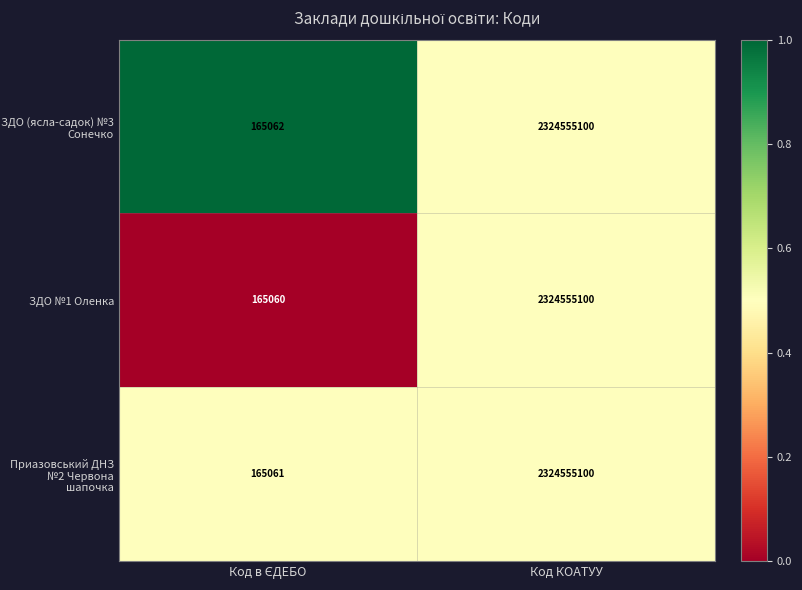

The value of ЗДО №1 Оленка at Код КОАТУУ is 3316788062. True or false?

False